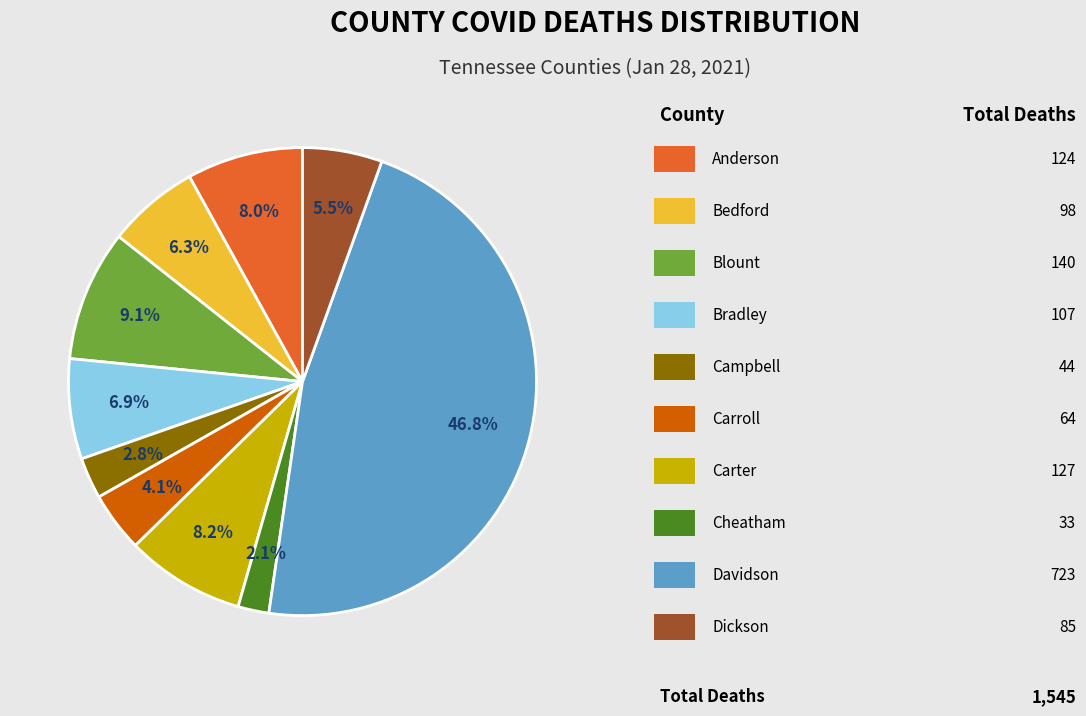

Is there a majority slice in this chart?

No